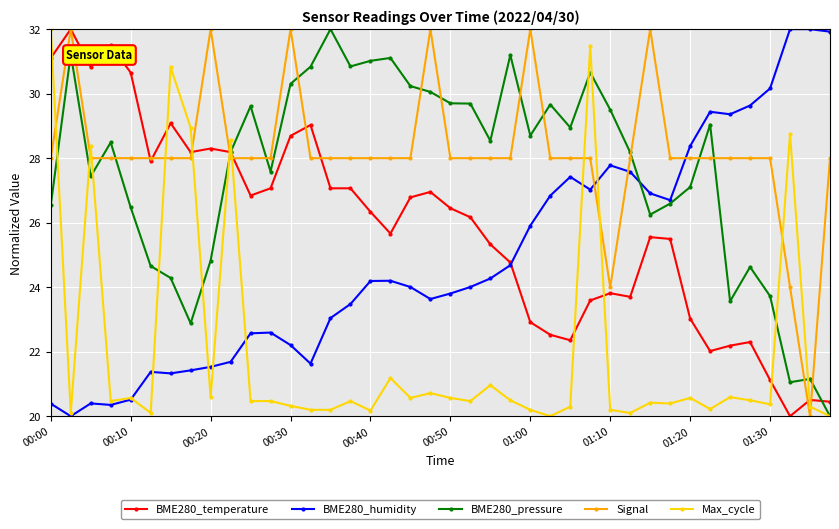

Does the chart have visible grid lines?

Yes